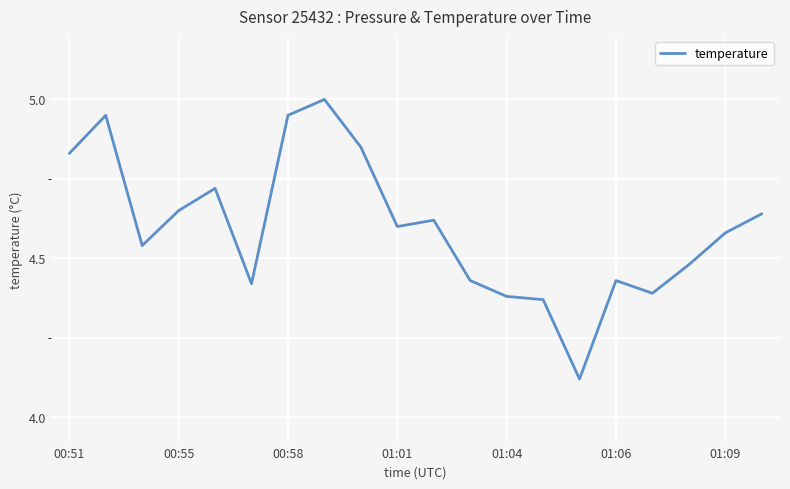

What is the difference between the maximum and minimum values?

0.9